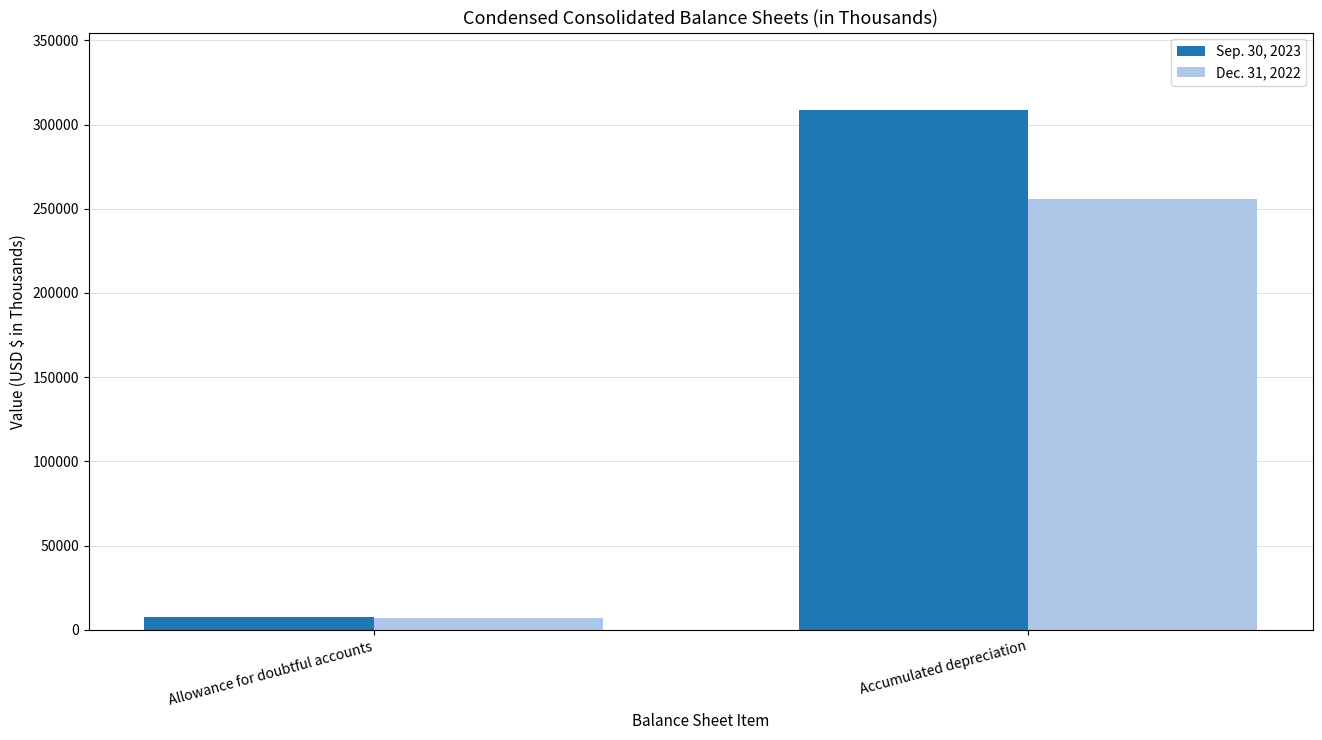

At Accumulated depreciation, list the series in order from largest to smallest.

Sep. 30, 2023, Dec. 31, 2022